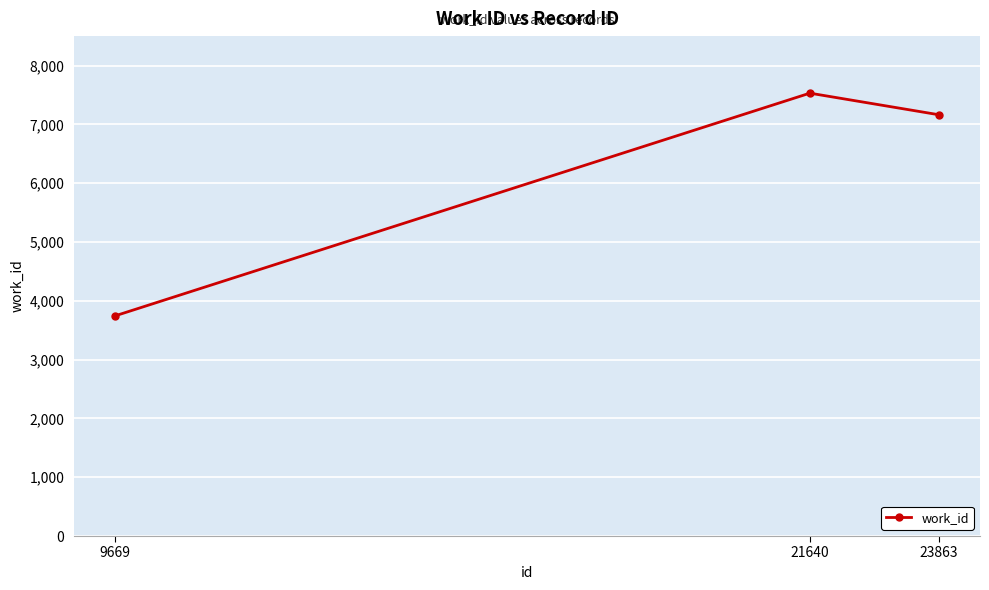

Does the chart display data point markers on the line(s)?

Yes